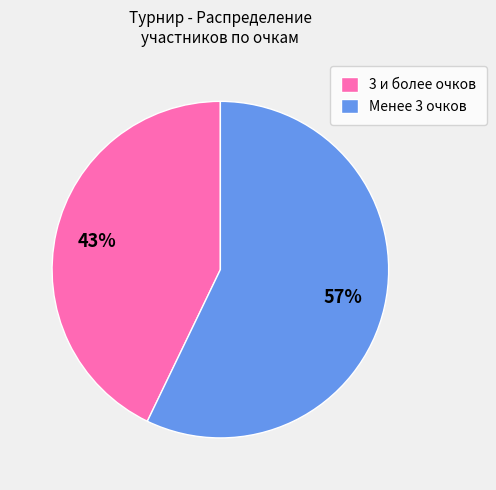

Is there any slice that represents more than half of the pie?

Yes